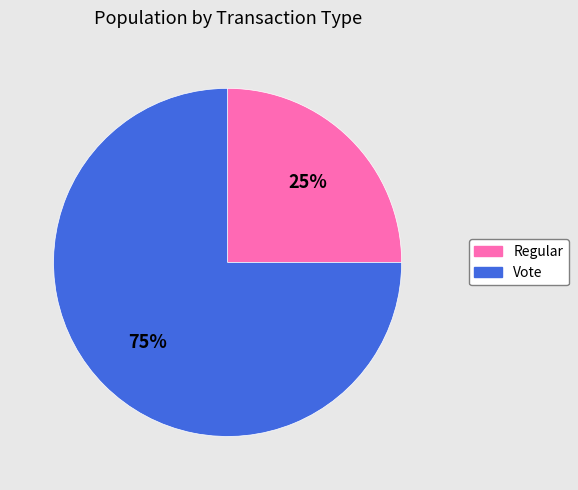

What is the smallest slice in the pie chart?

Regular